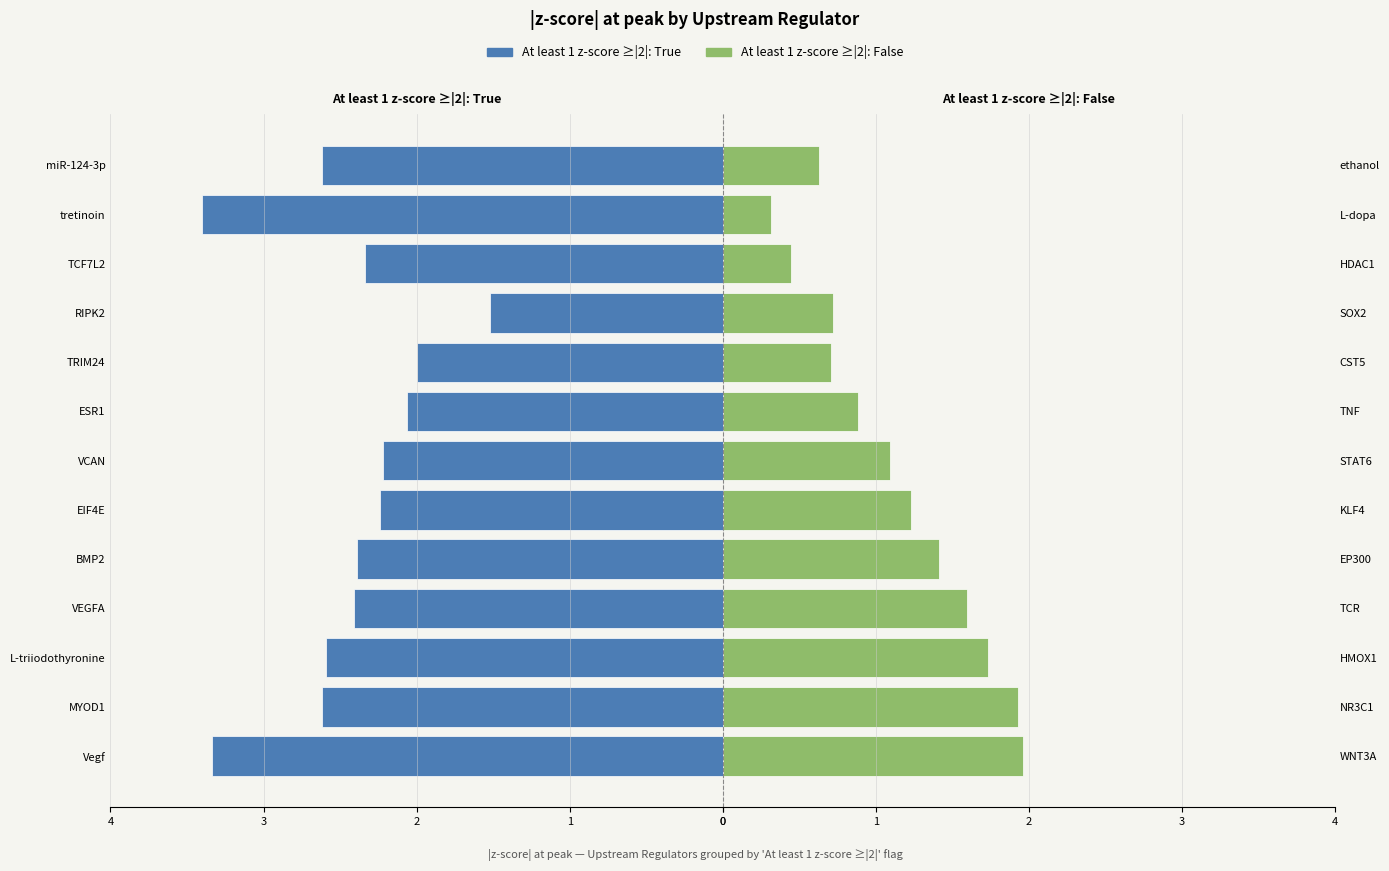

How many bars are there in total?

26